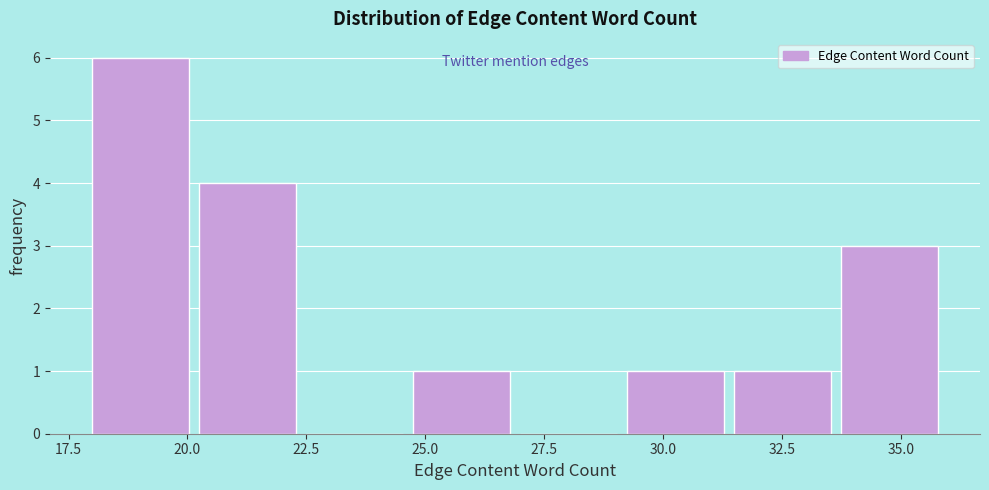

Reading left to right, transcribe this chart: for each bar, give the range it covers on the x-axis and its height. Neither the bar edges nor the heights are printed on the chart, so give them approximately, as read against the axes.

18.00 to 20.25: 6
20.25 to 22.50: 4
22.50 to 24.75: 0
24.75 to 27.00: 1
27.00 to 29.25: 0
29.25 to 31.50: 1
31.50 to 33.75: 1
33.75 to 36.00: 3